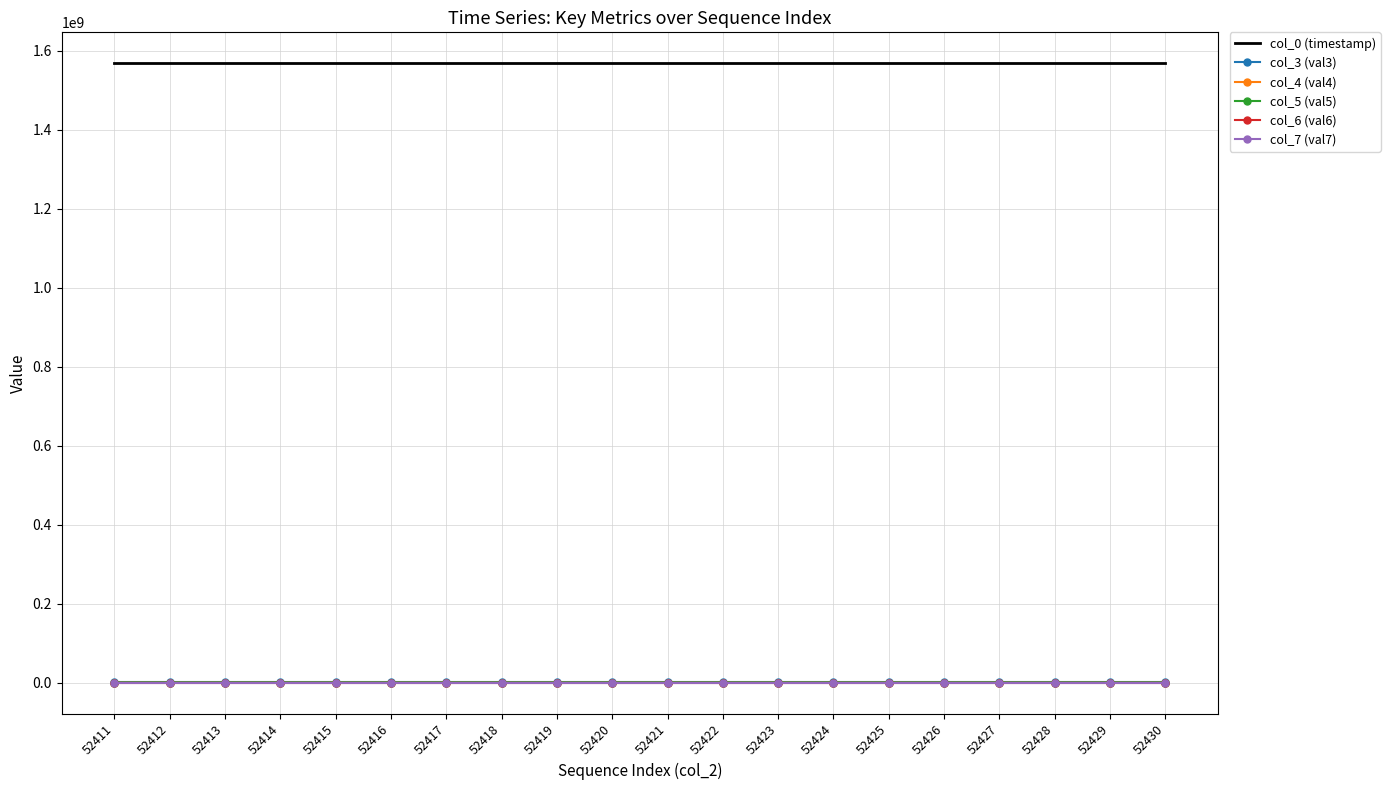

Which series has the largest total across all categories?

col_0 (timestamp)